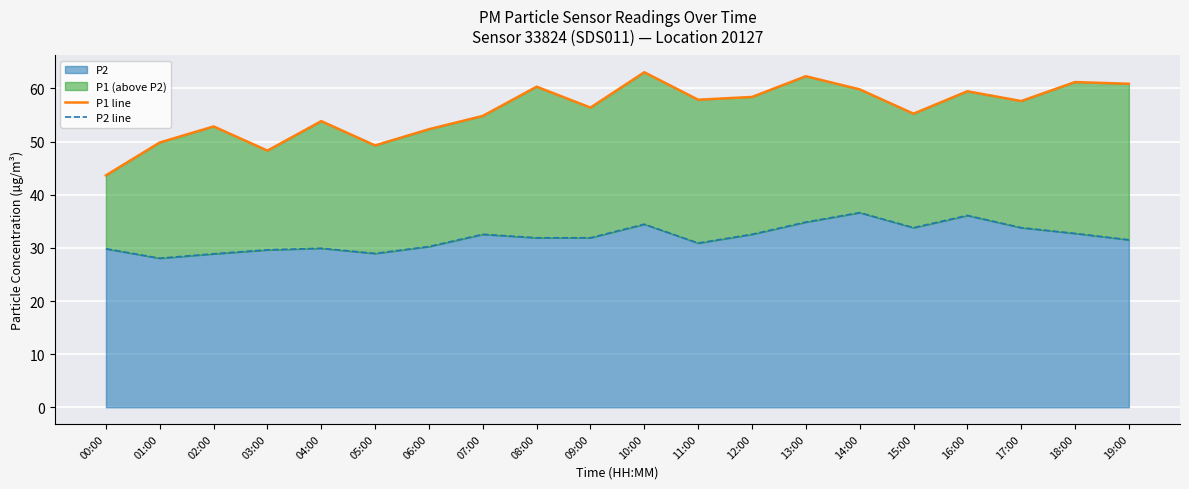

How many lines are shown in the chart?

2